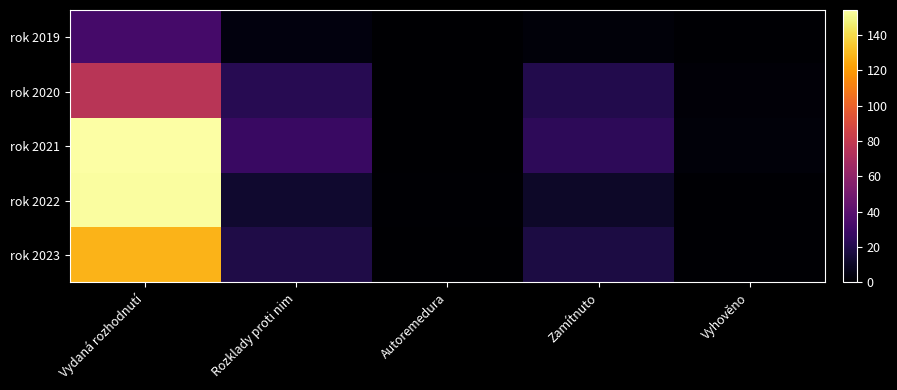

The value of rok 2023 at Vyhověno is 1. True or false?

False